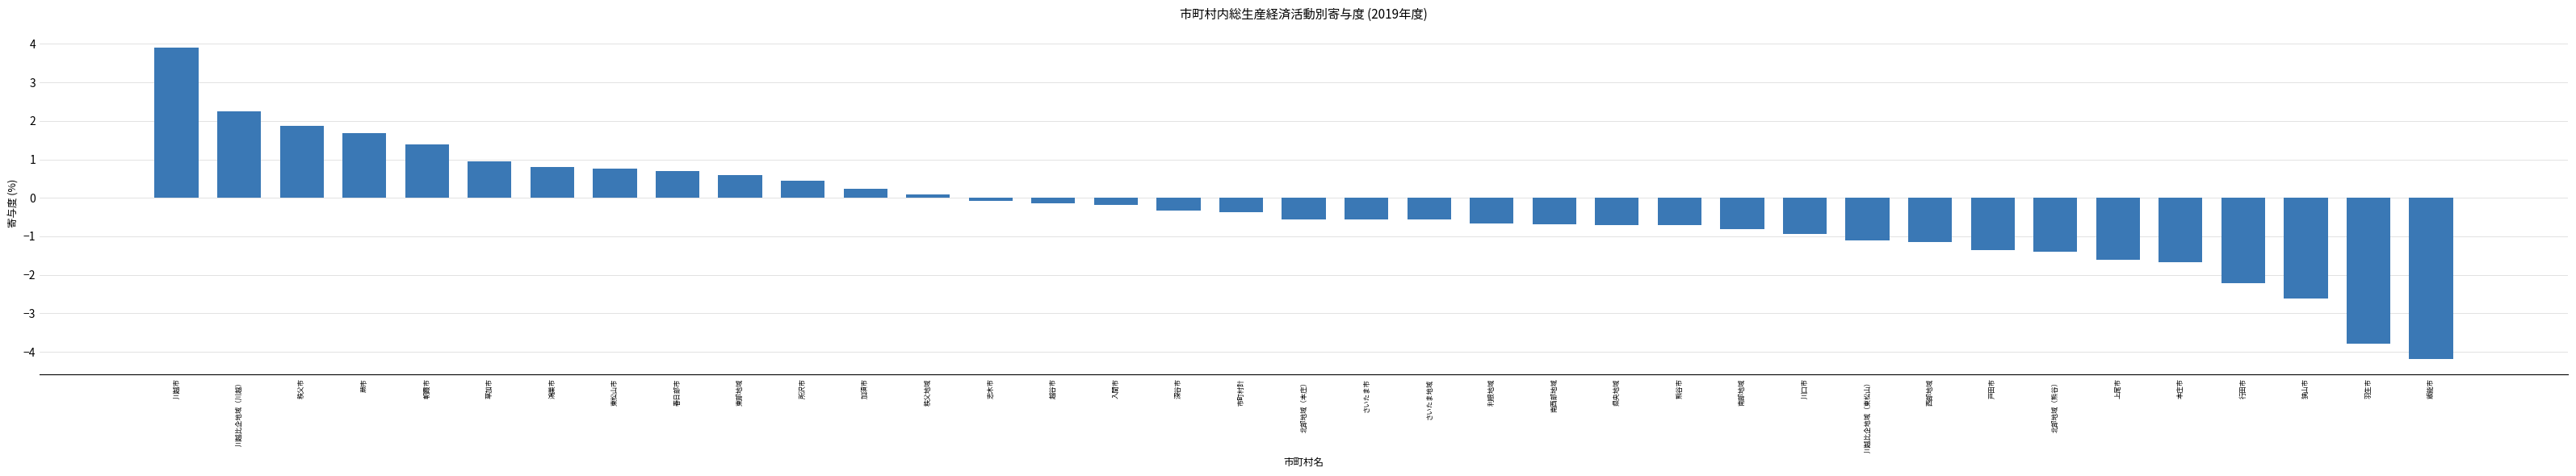

What is the maximum value shown in the chart?

3.9